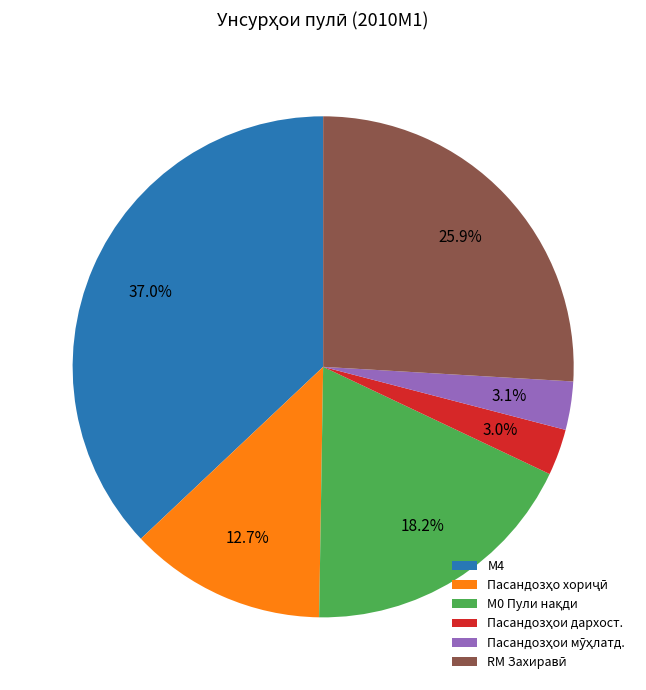

Is there a majority slice in this chart?

No